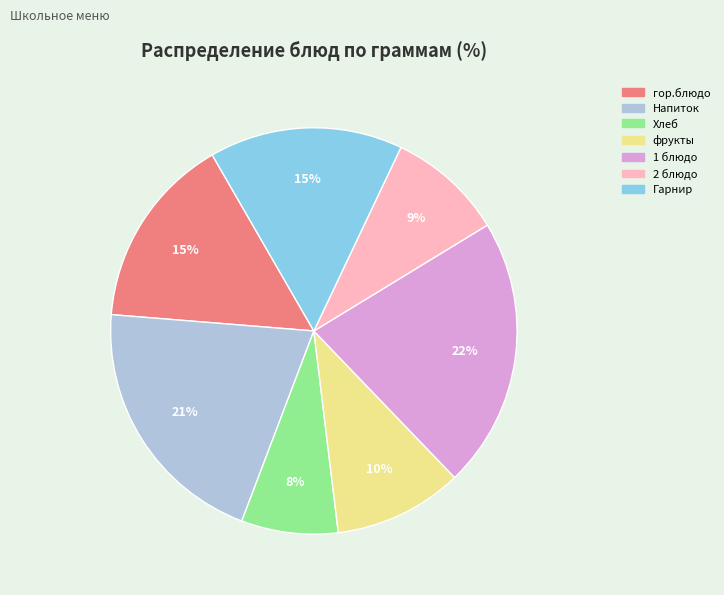

Do Напиток and фрукты together represent more than half of the pie?

No